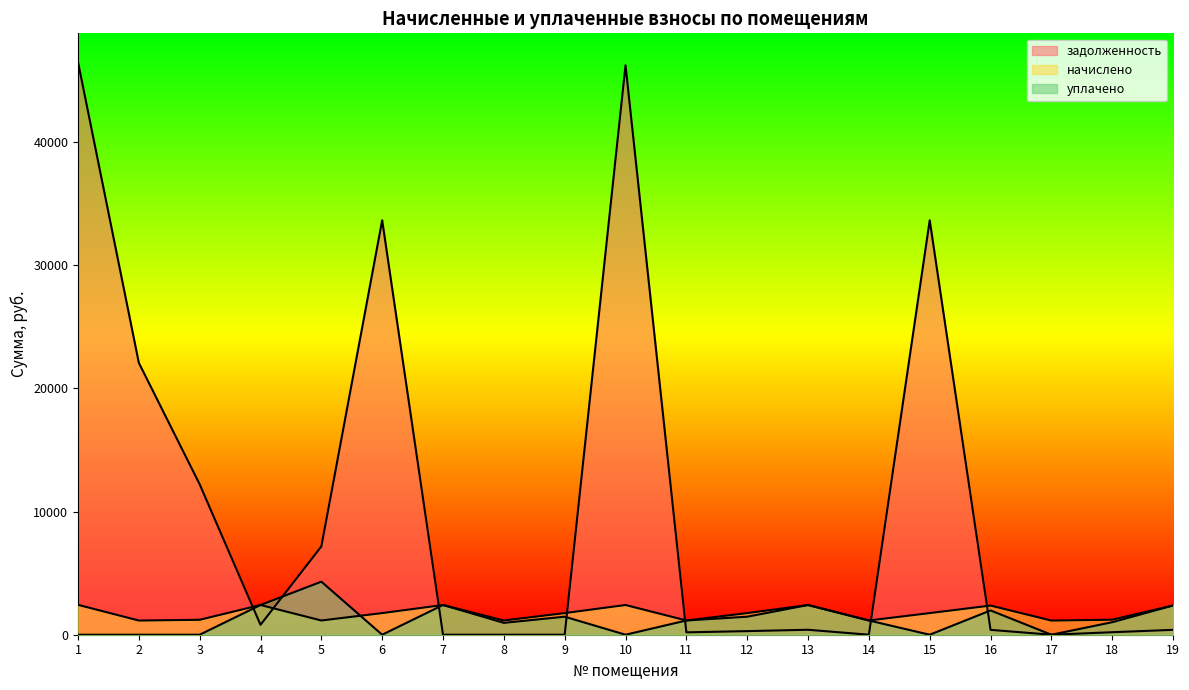

What is the spread (max minus min) of values at 6?

33634.5